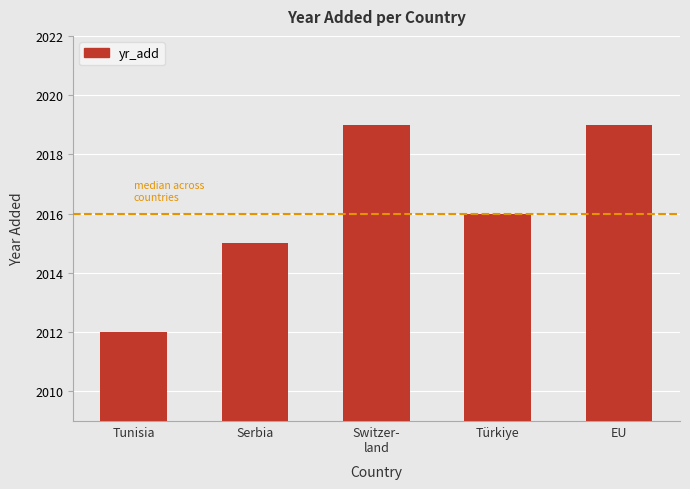

What is the sum of all values?

10081